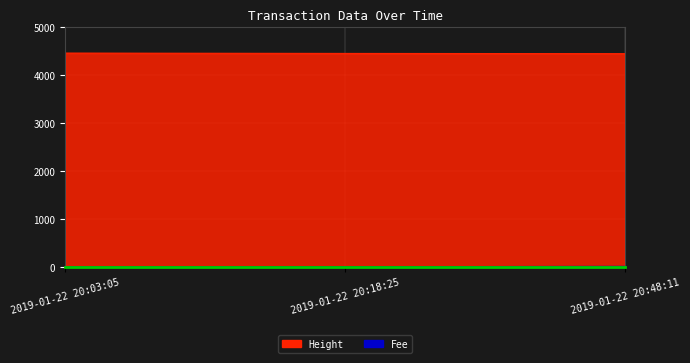

What is the difference between the highest and lowest values at 2019-01-22 20:03:05?

4462.9